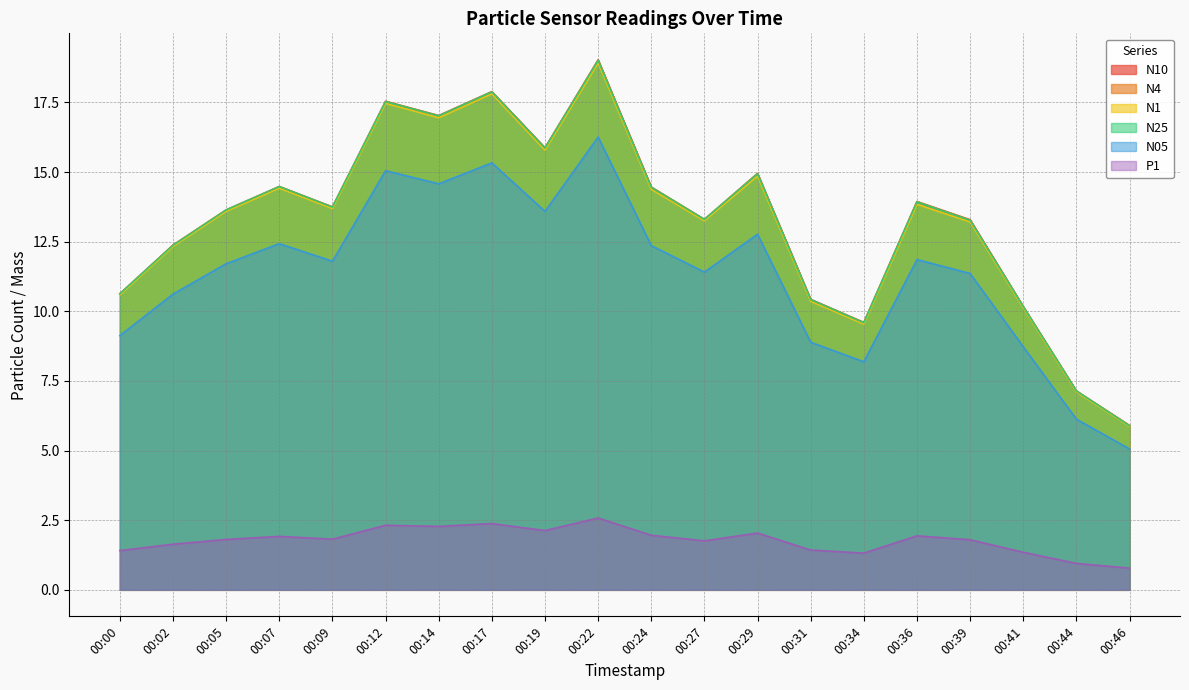

Which has a higher value, 00:31 or 00:24?

00:24